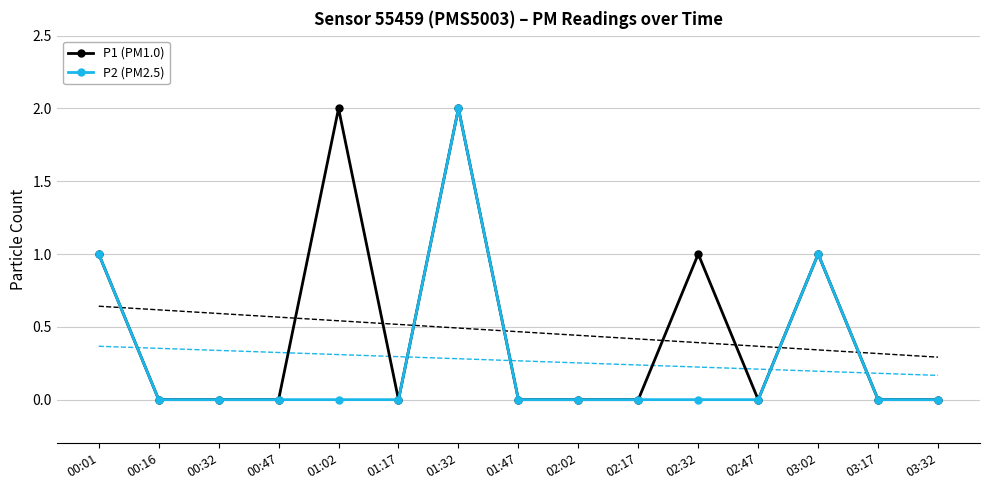

Does the chart have visible grid lines?

Yes